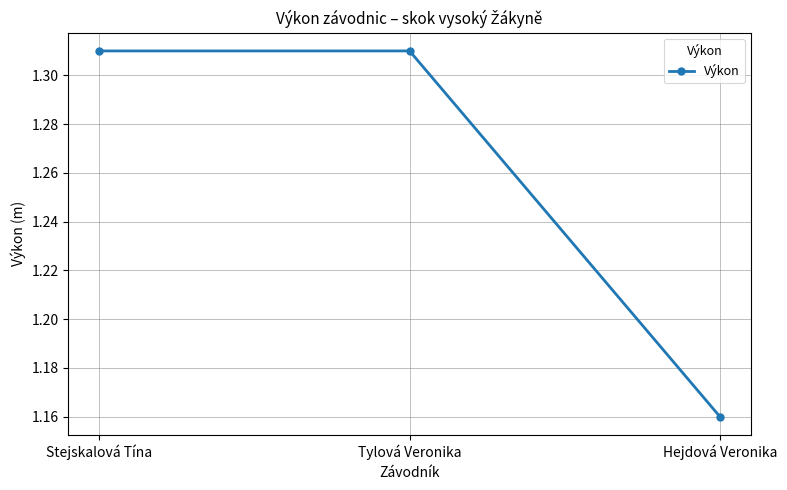

What is the sum of all values?

3.8